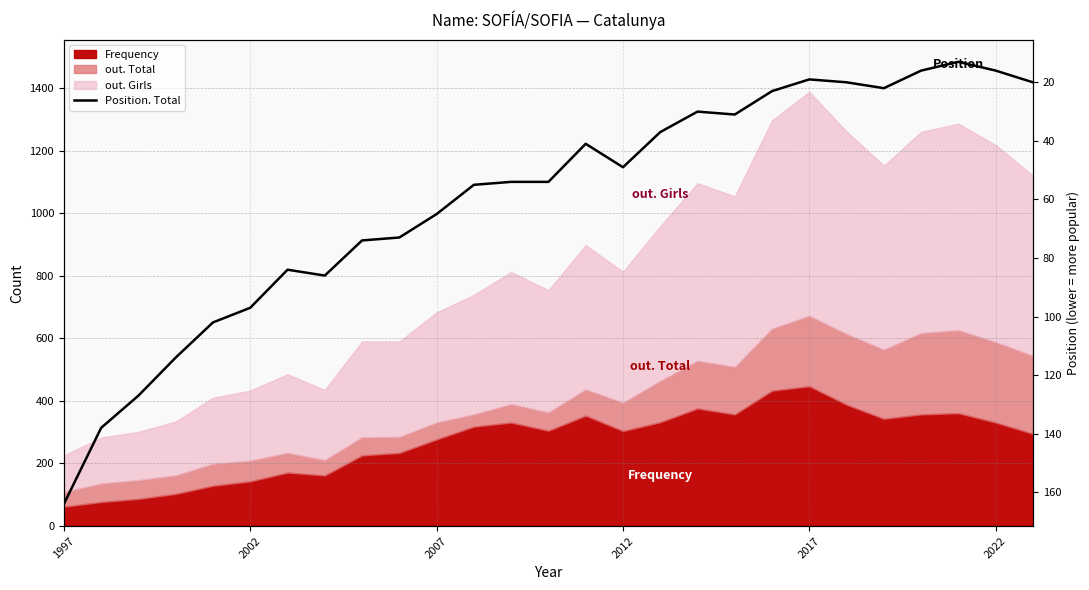

The chart shows a value of 41 at 14. True or false?

True